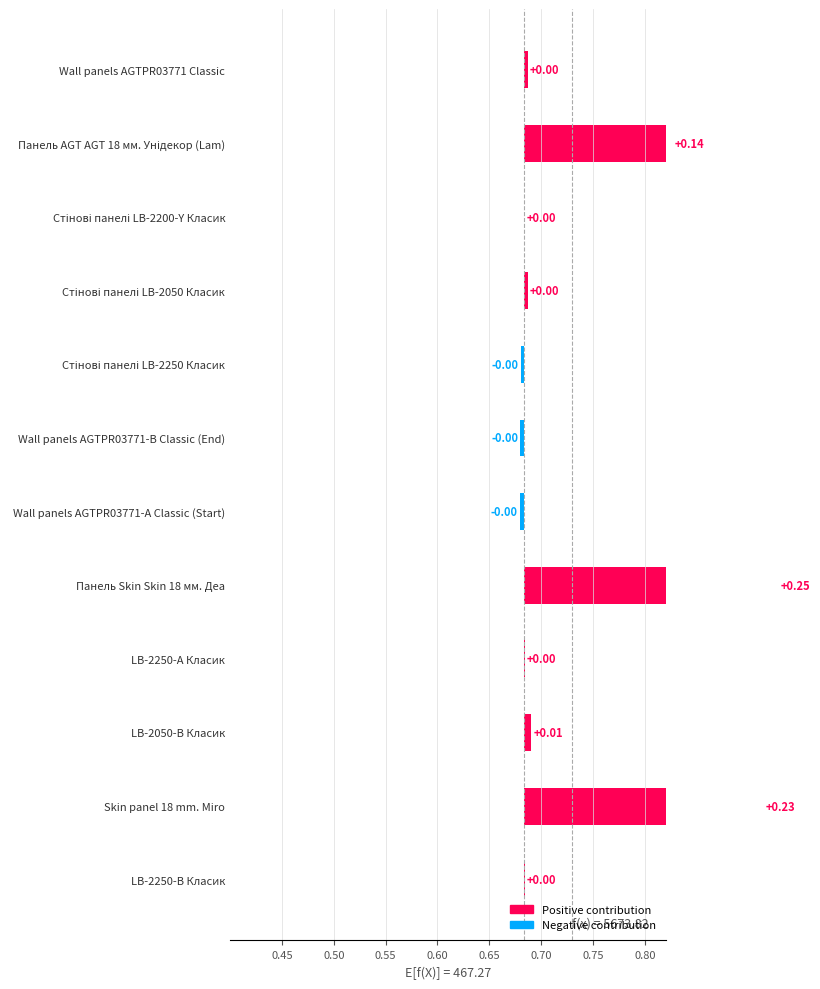

Reading right to left, what are all the values shown in this chart?

LB-2250-В Класик=0.0	Skin panel 18 mm. Miro=0.2	LB-2050-В Класик=0.0	LB-2250-А Класик=0.0	Панель Skin Skin 18 мм. Деа=0.2	Wall panels AGTPR03771-А Classic (Start)=-0.0	Wall panels AGTPR03771-B Classic (End)=-0.0	Стінові панелі LB-2250 Класик=-0.0	Стінові панелі LB-2050 Класик=0.0	Стінові панелі LB-2200-Y Класик=0.0	Панель AGT AGT 18 мм. Унідекор (Lam)=0.1	Wall panels AGTPR03771 Classic=0.0